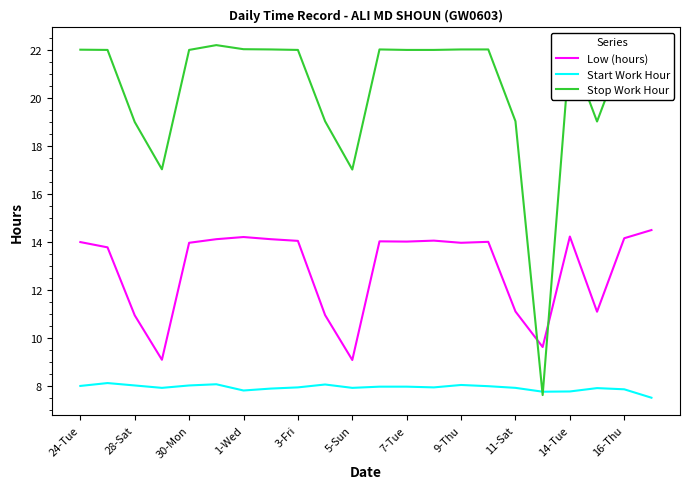

What is the minimum value shown in the chart?

7.5